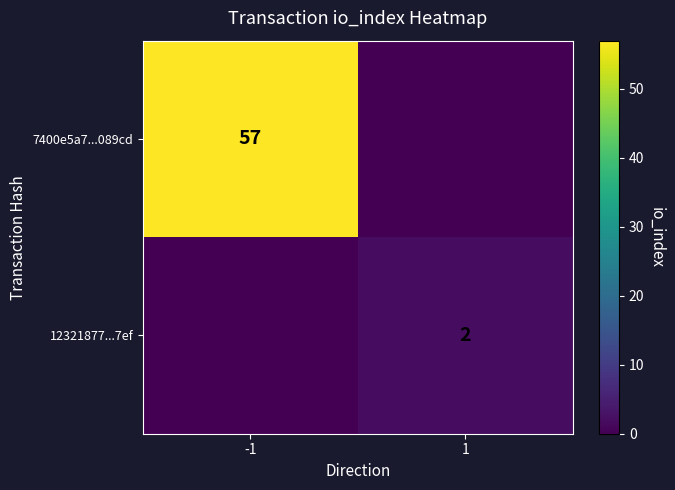

The value of 12321877...7ef at 1 is 2. True or false?

True